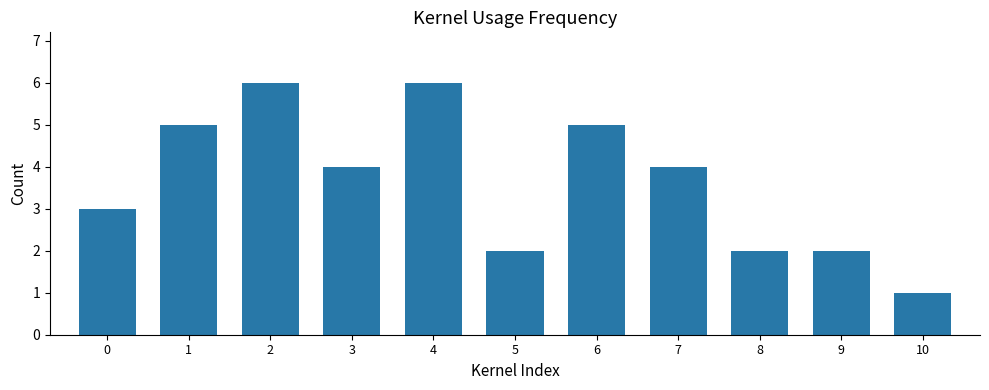

How many data points are less than 4?

5